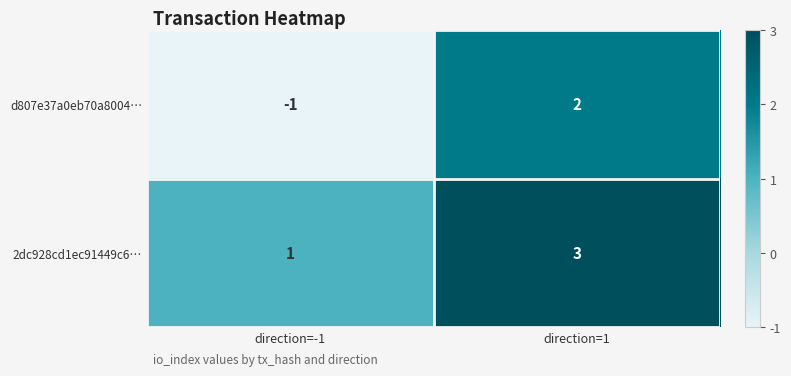

At which category is the sum across all series the highest?

direction=1